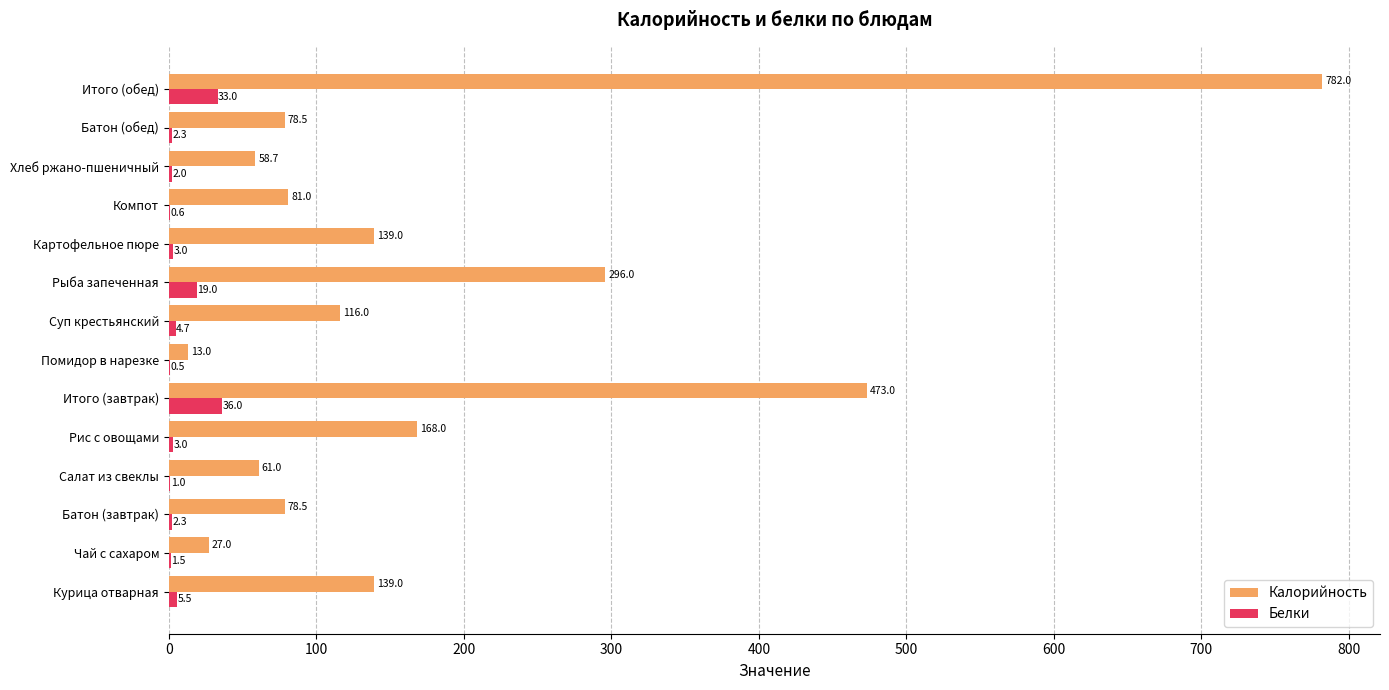

Which series changed the most between Рыба запеченная and Батон (обед)?

Калорийность